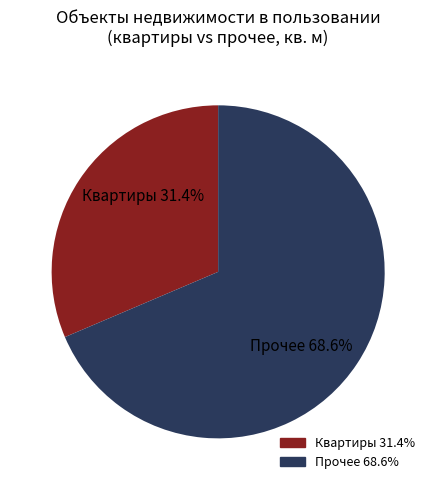

To the nearest percent, what is the difference between the largest and smallest slice percentages?

37%